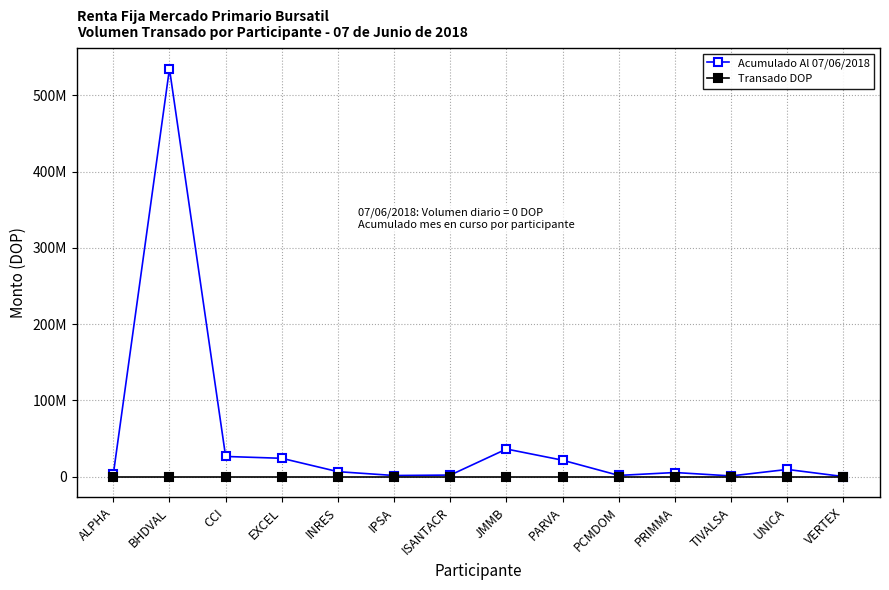

Rank the series at EXCEL from highest to lowest value.

Acumulado Al 07/06/2018, Transado DOP